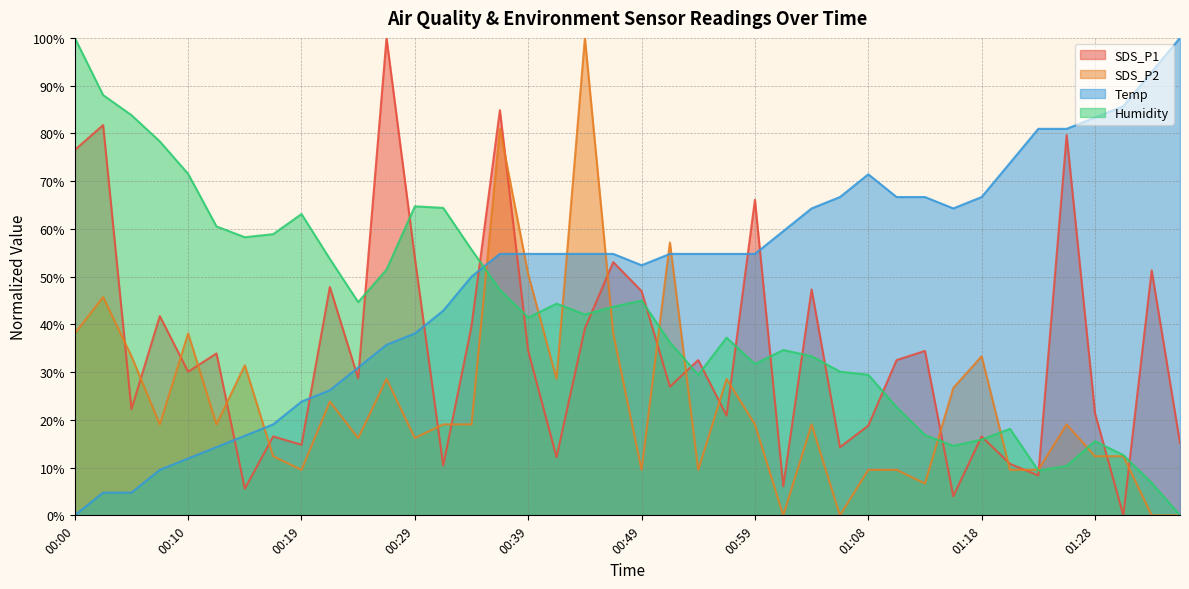

Where do Temp and SDS_P2 first cross each other?

00:14 and 00:17